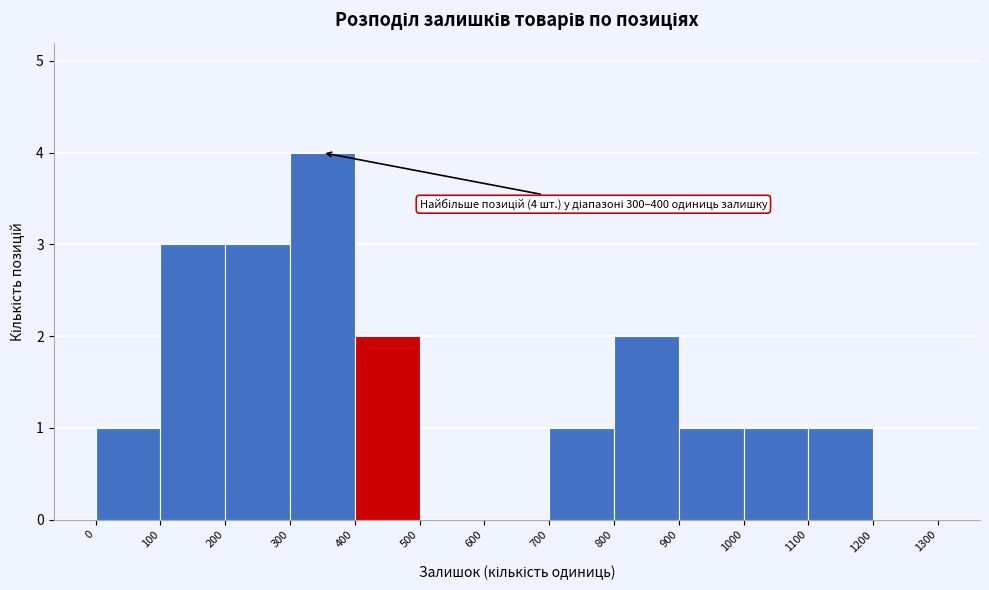

Which range on the x-axis has the tallest bar?

300 to 400